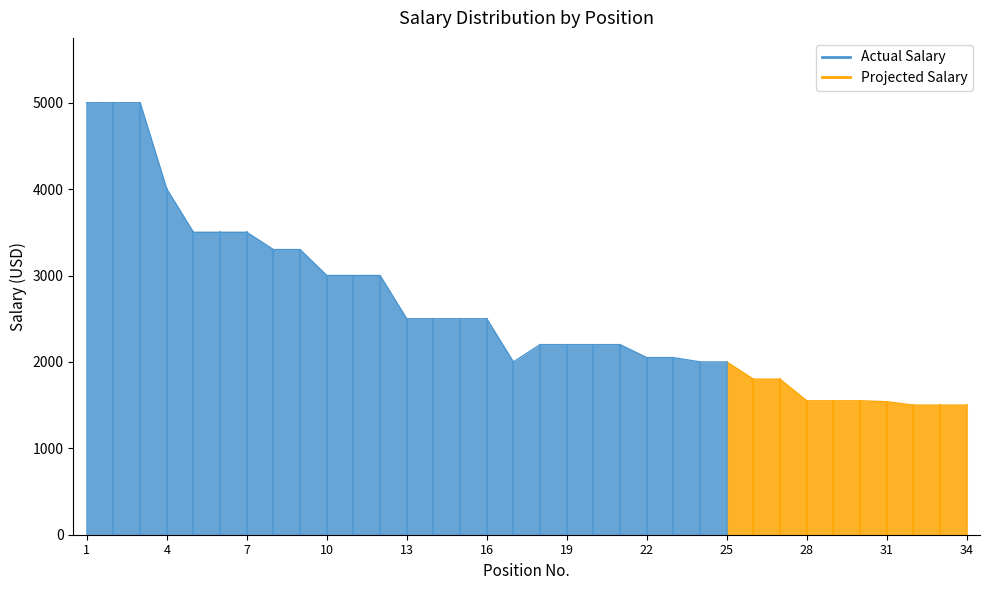

At which label is Total Salary closest to 3250?

8